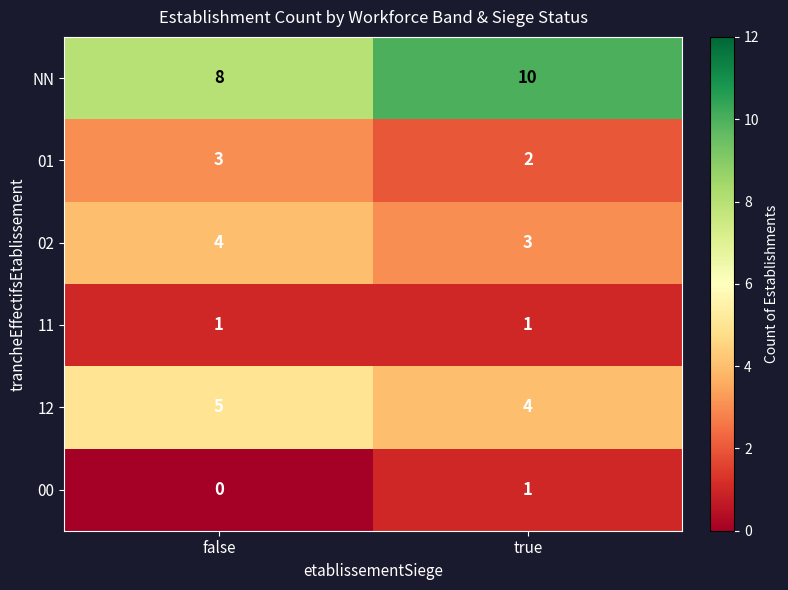

What is the sum of the 12 values at false and true?

9